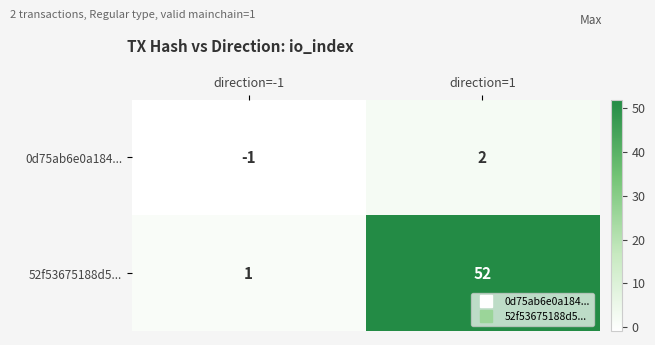

Count the number of categories in the chart.

2